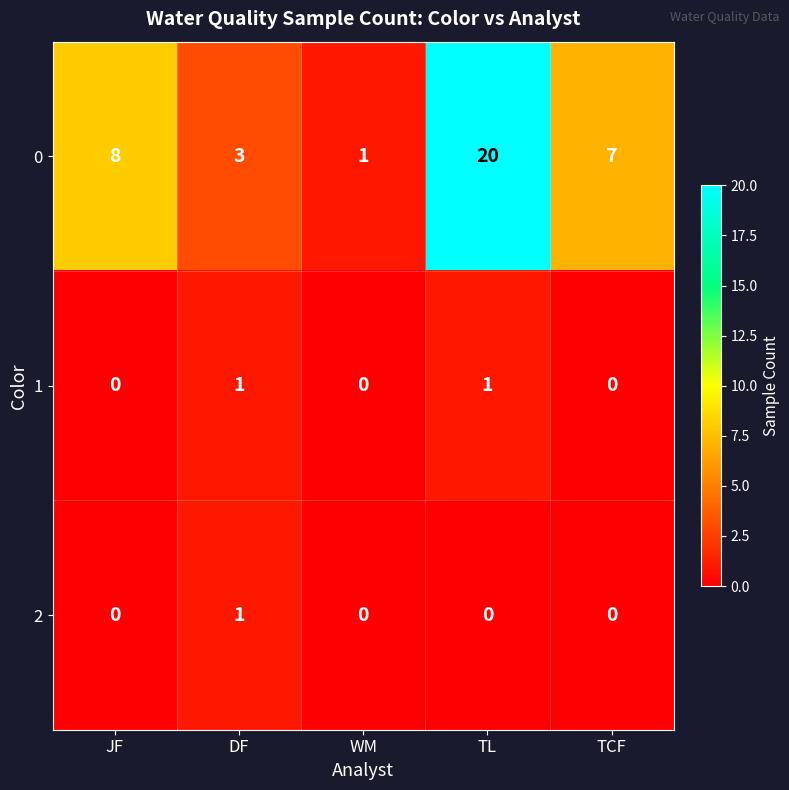

What is the maximum value shown in the chart?

20